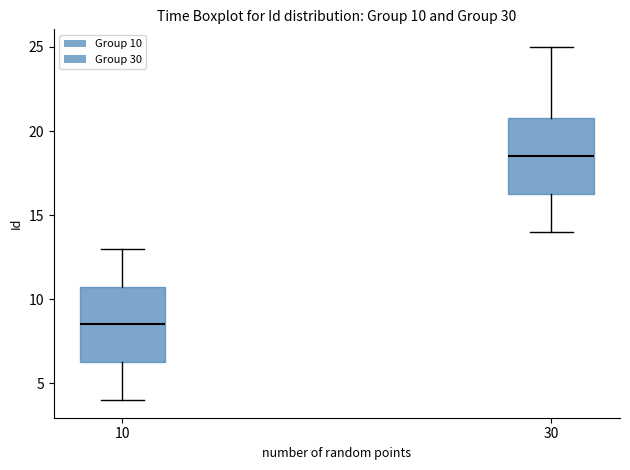

Which box has the lowest median line?

10